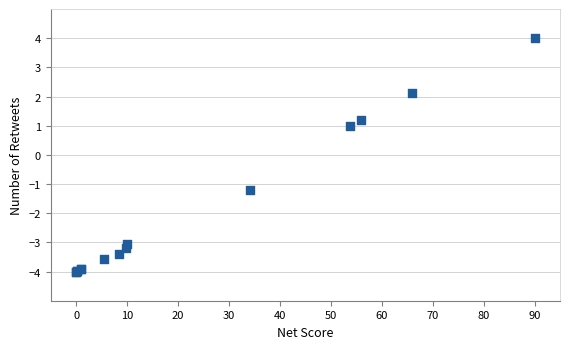

What Y value in the scatter plot is closest to 0?

1.0